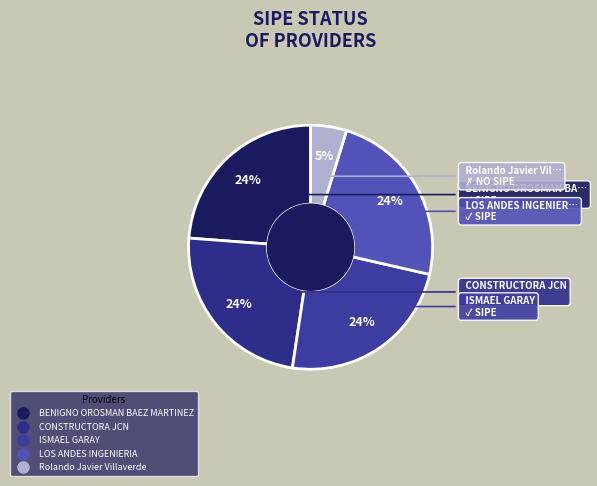

To the nearest percent, what is the combined percentage of LOS ANDES INGENIERIA and CONSTRUCTORA JCN?

48%